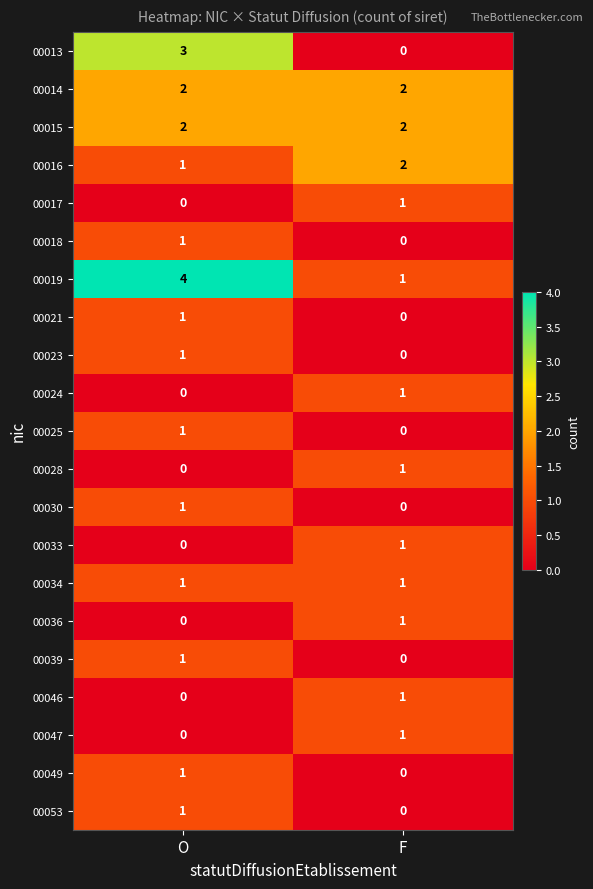

What is the sum of the 00015 values at F and O?

4